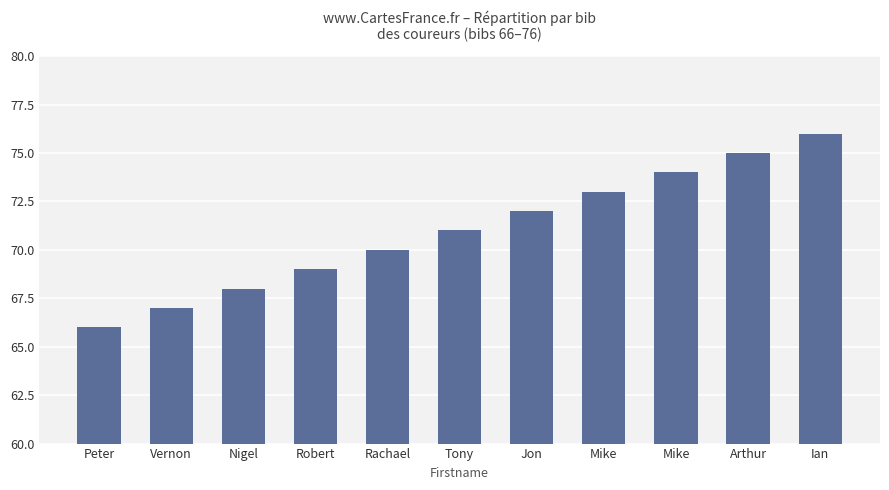

What is the average value?

71